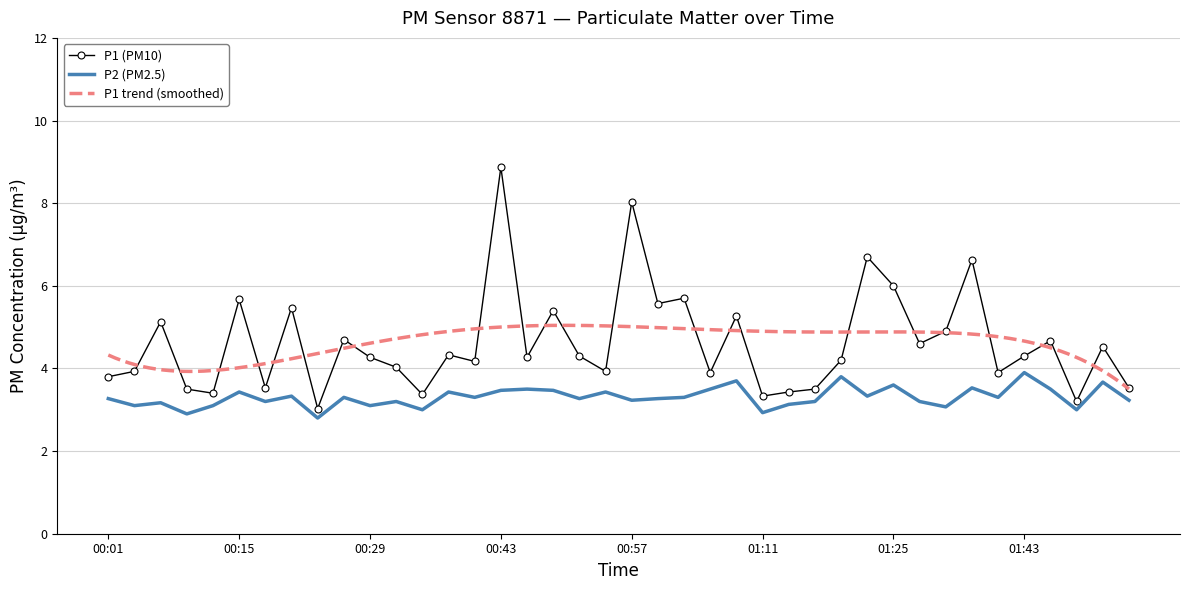

Which category has the highest value in the P1 series?

00:43